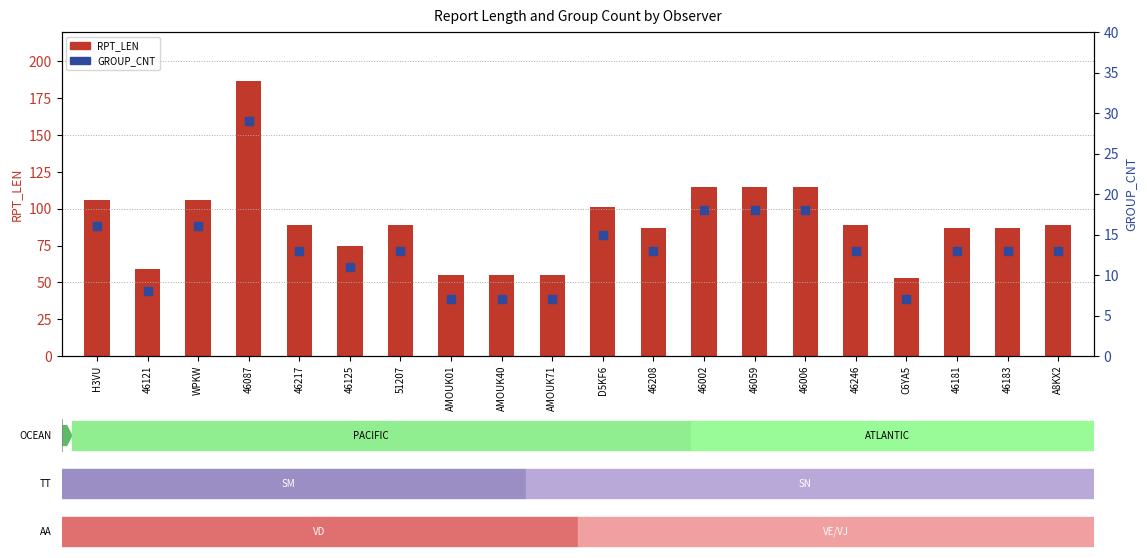

At how many categories does at least one series exceed 89?

7